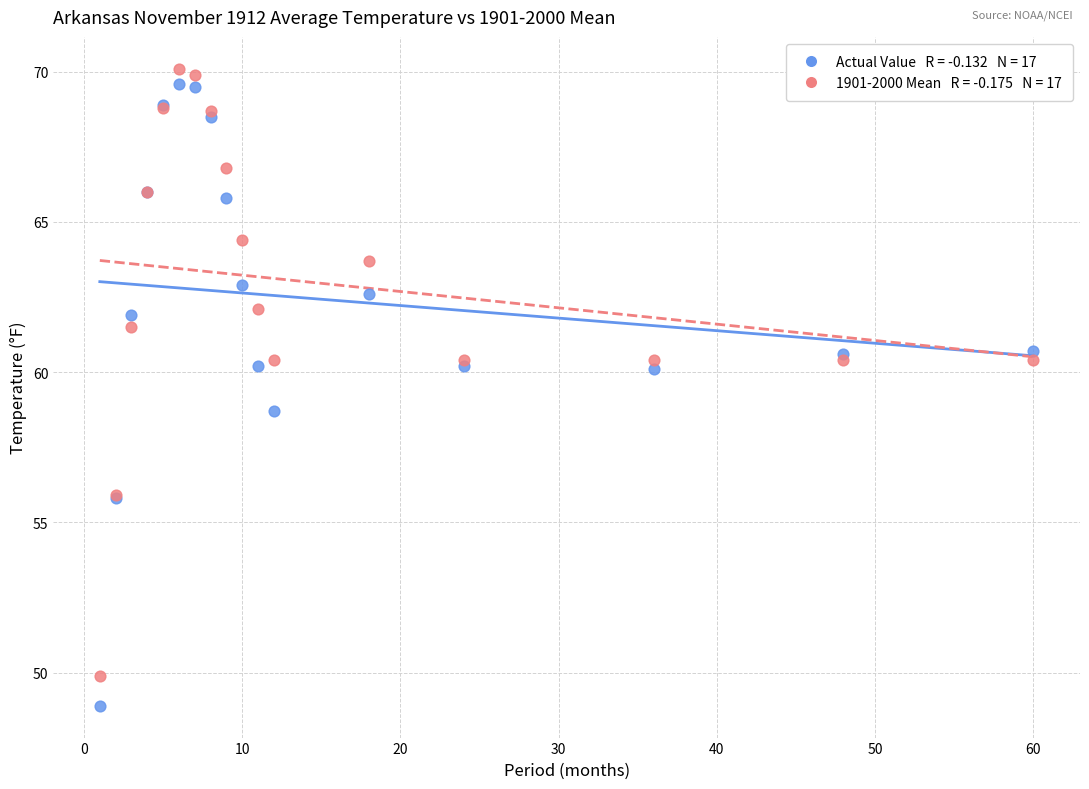

Across all series, what Y value is closest to 59?

58.7